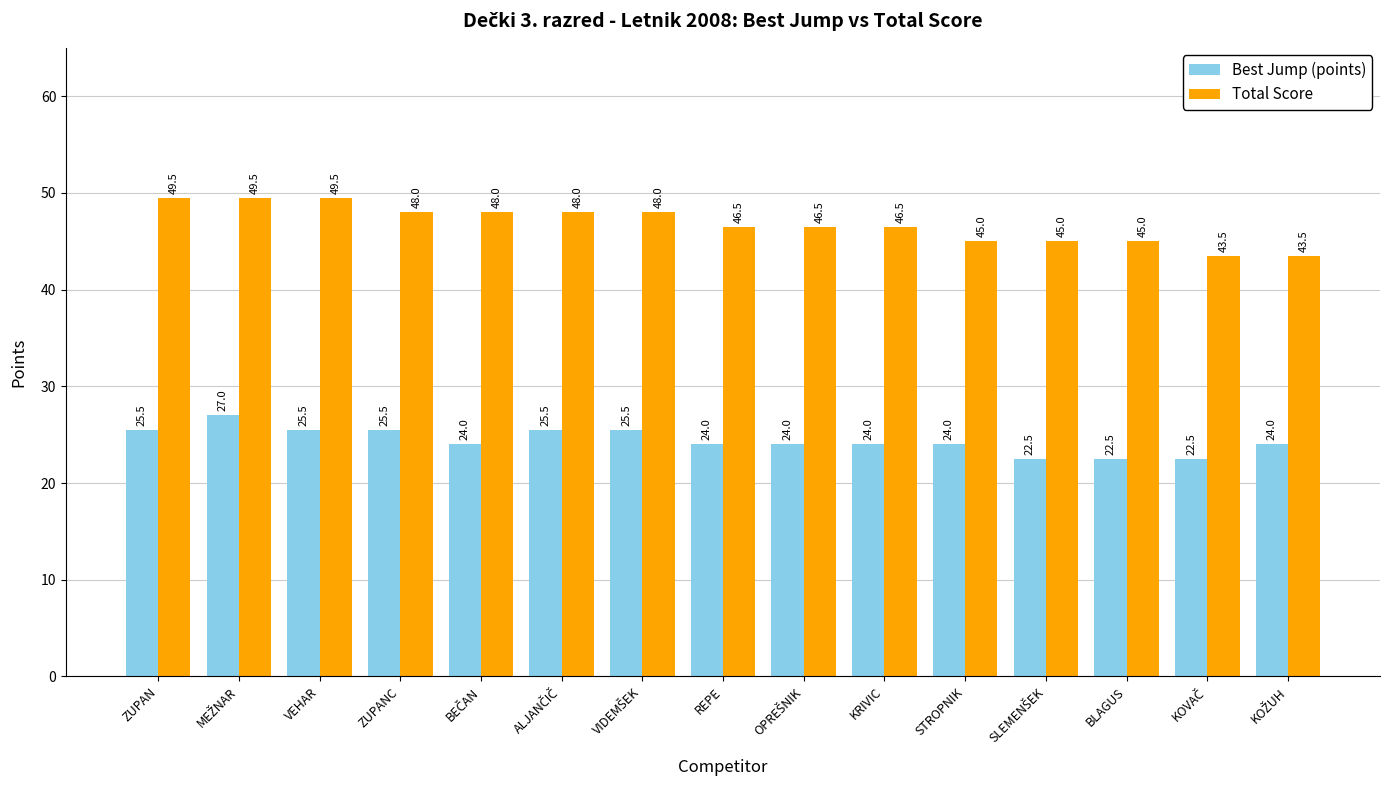

How many distinct data groups are displayed?

2